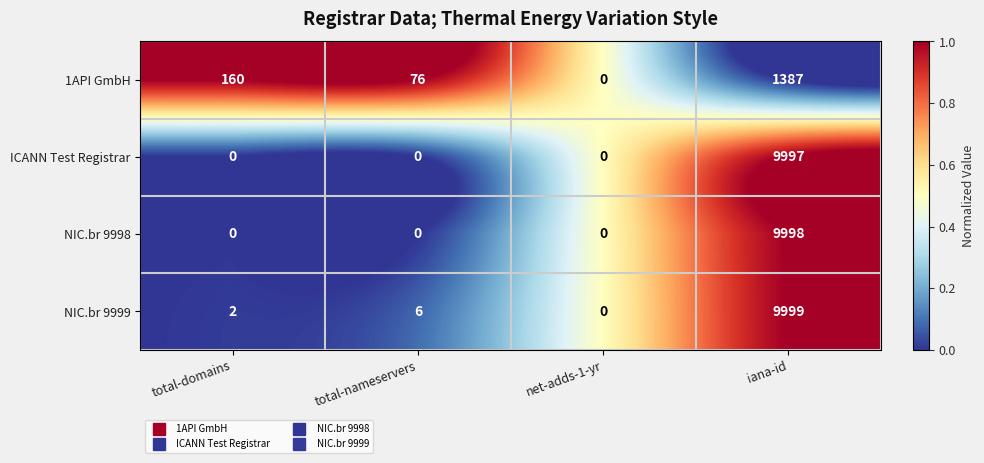

The 1API GmbH series shows 1387 at iana-id. True or false?

True